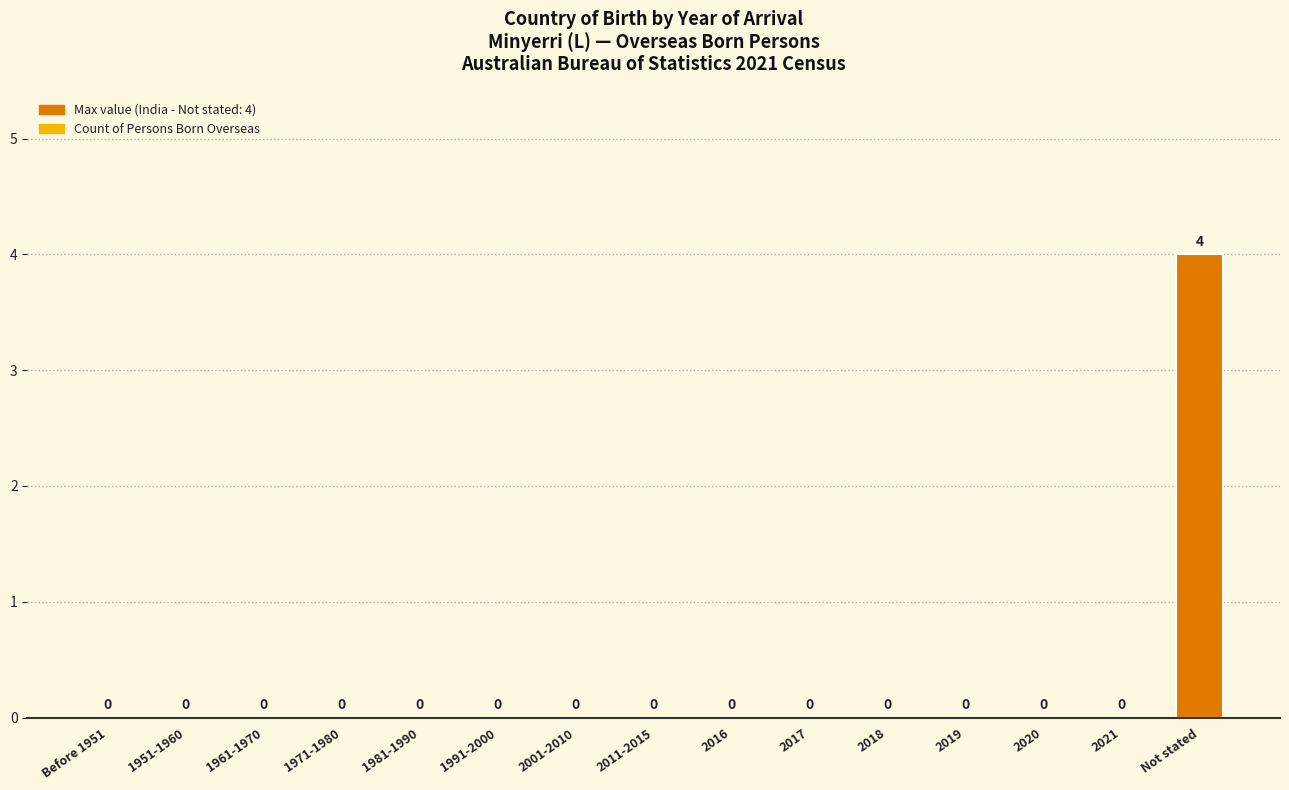

Reading left to right, list all the values displayed in this chart.

Before 1951=0	1951-1960=0	1961-1970=0	1971-1980=0	1981-1990=0	1991-2000=0	2001-2010=0	2011-2015=0	2016=0	2017=0	2018=0	2019=0	2020=0	2021=0	Not stated=4